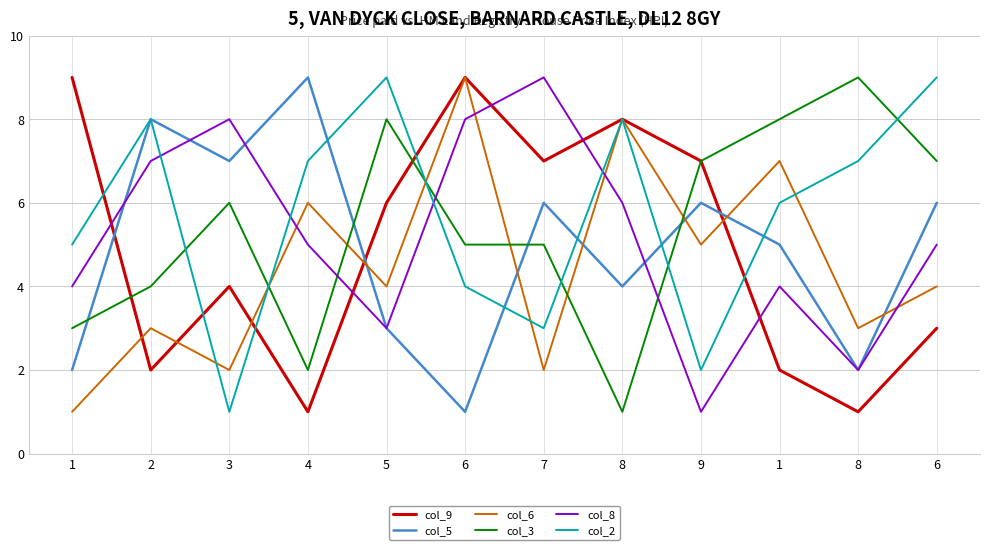

Does the chart have visible grid lines?

Yes